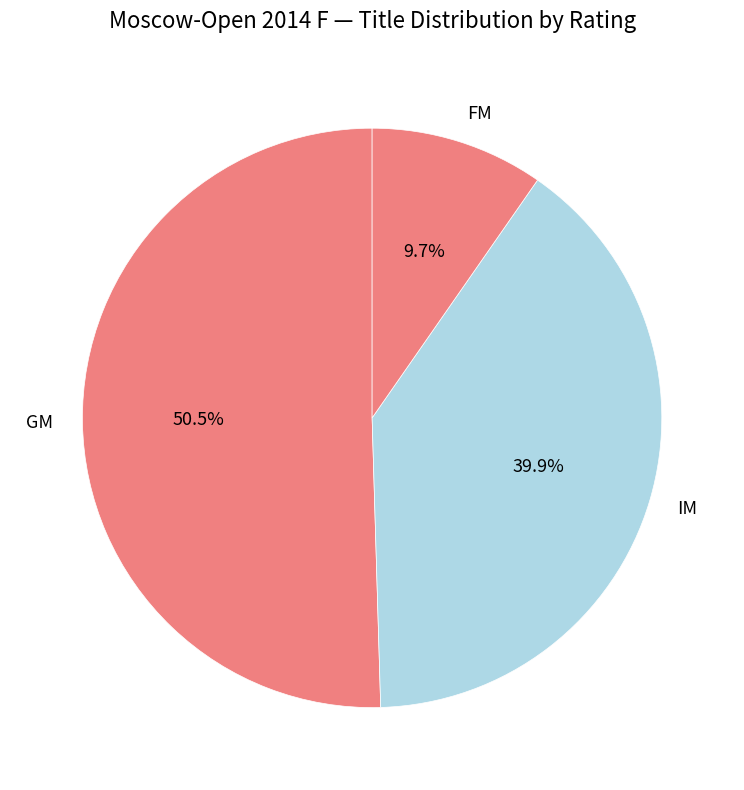

To the nearest percent, what portion does IM represent?

40%